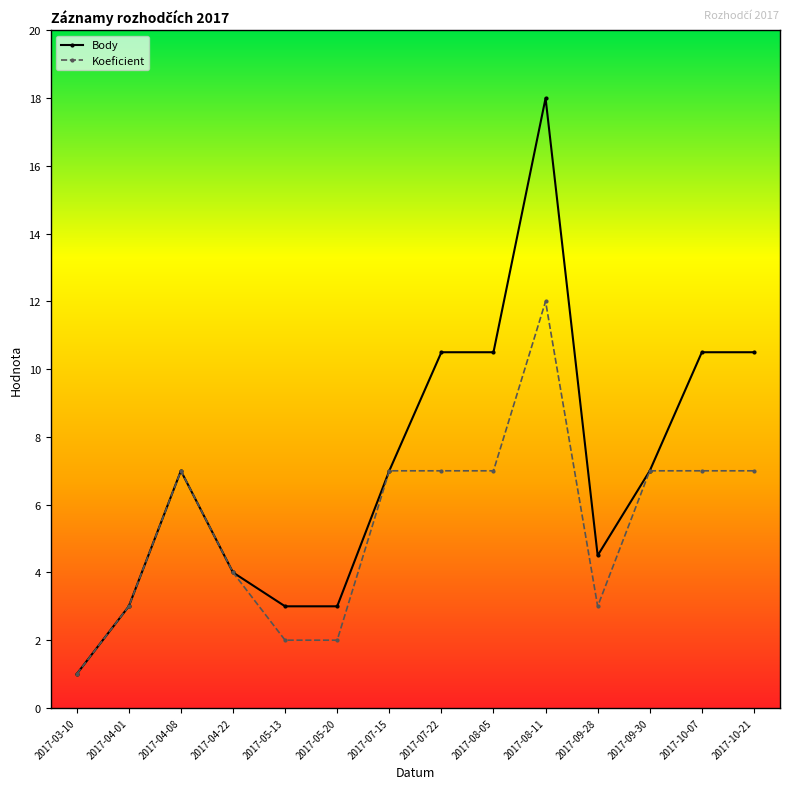

At which category does Koeficient reach its first local peak?

2017-04-08